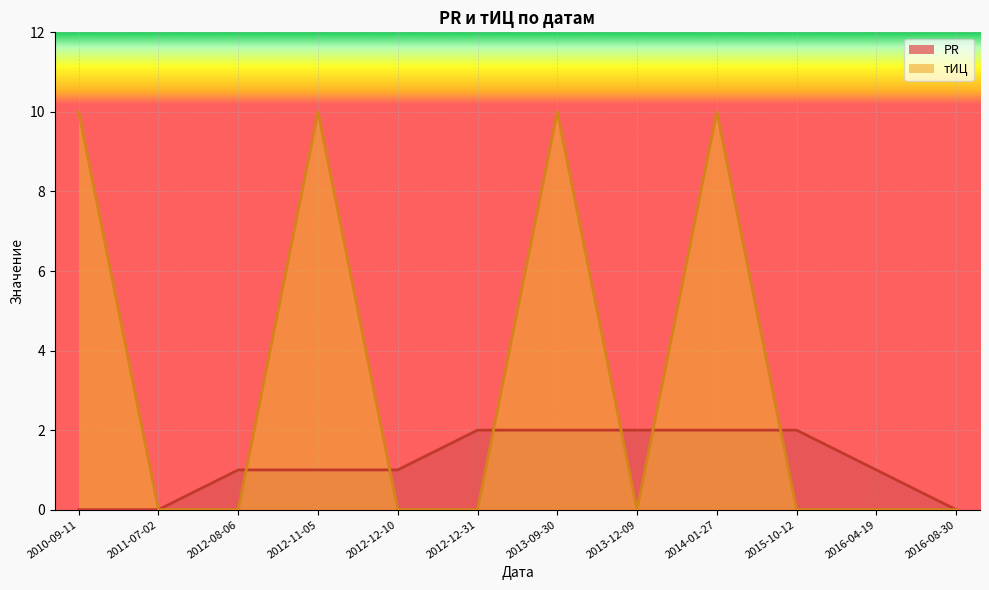

What is the label of the 8th point from the right?

2012-12-10